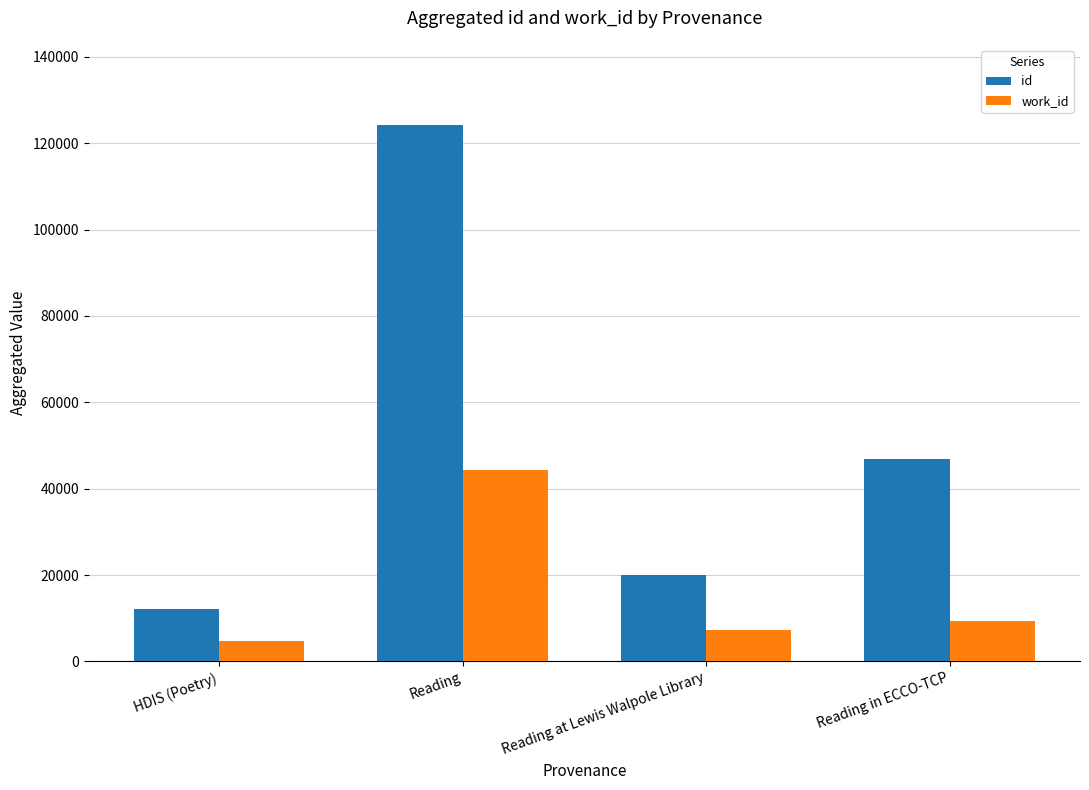

Reading right to left, what are all the values shown in this chart?

id: Reading in ECCO-TCP=46801	Reading at Lewis Walpole Library=19933	Reading=124173	HDIS (Poetry)=12192
work_id: Reading in ECCO-TCP=9281	Reading at Lewis Walpole Library=7313	Reading=44424	HDIS (Poetry)=4626